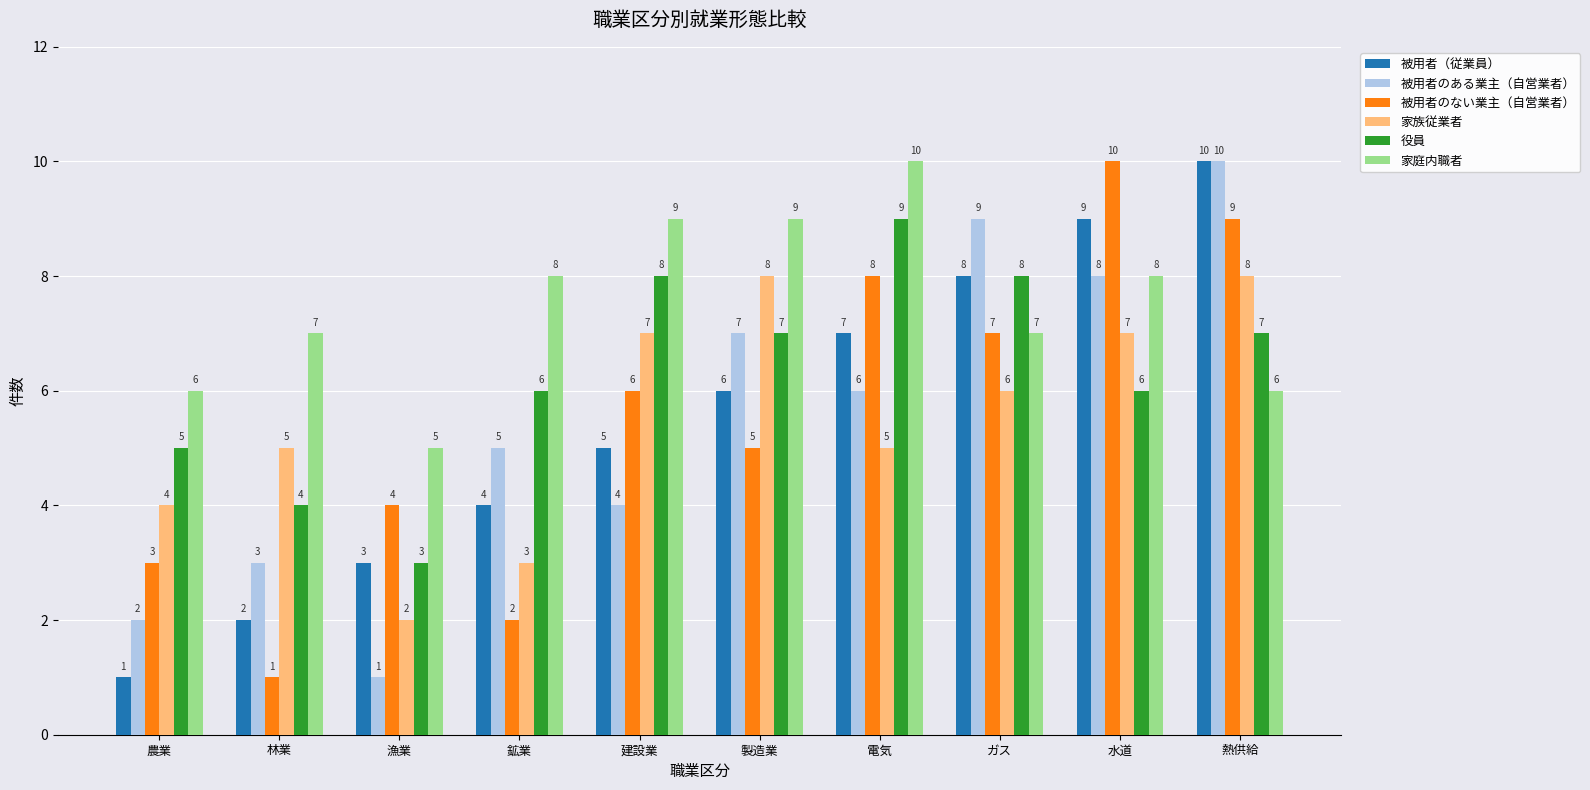

What is the sum of the 家庭内職者 values at ガス and 鉱業?

15